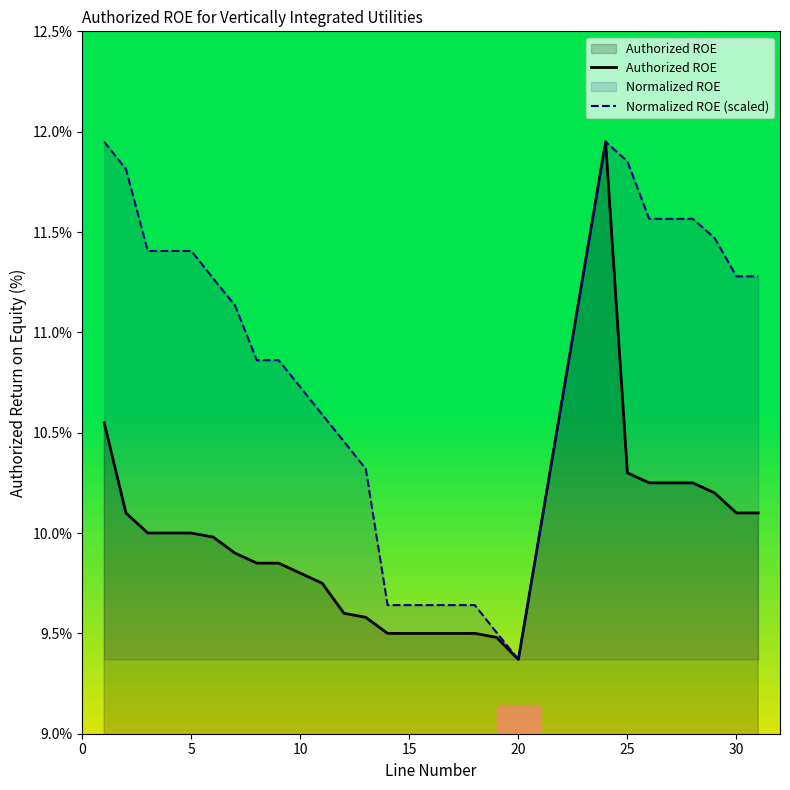

Does the chart have visible grid lines?

No